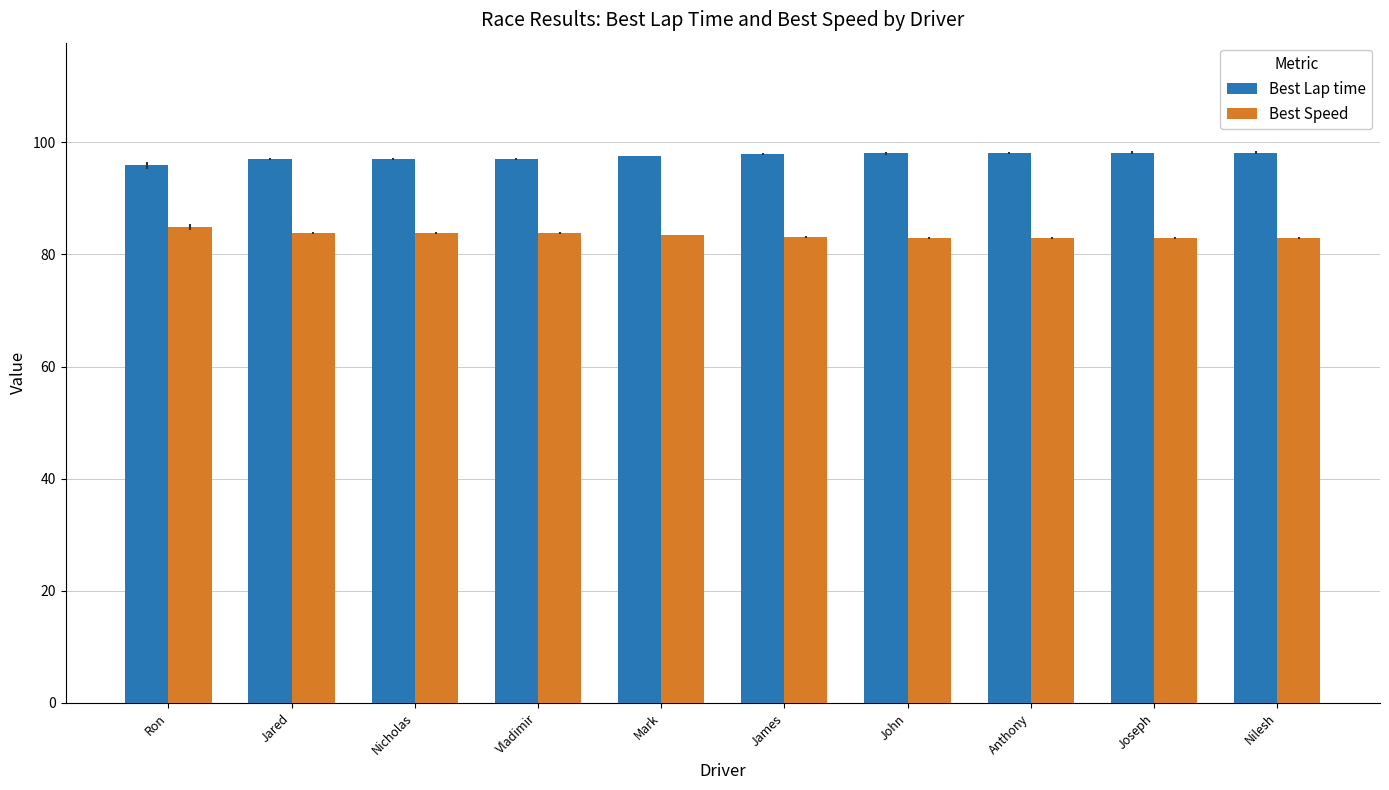

What is the average value of the Best Lap time series?

97.5